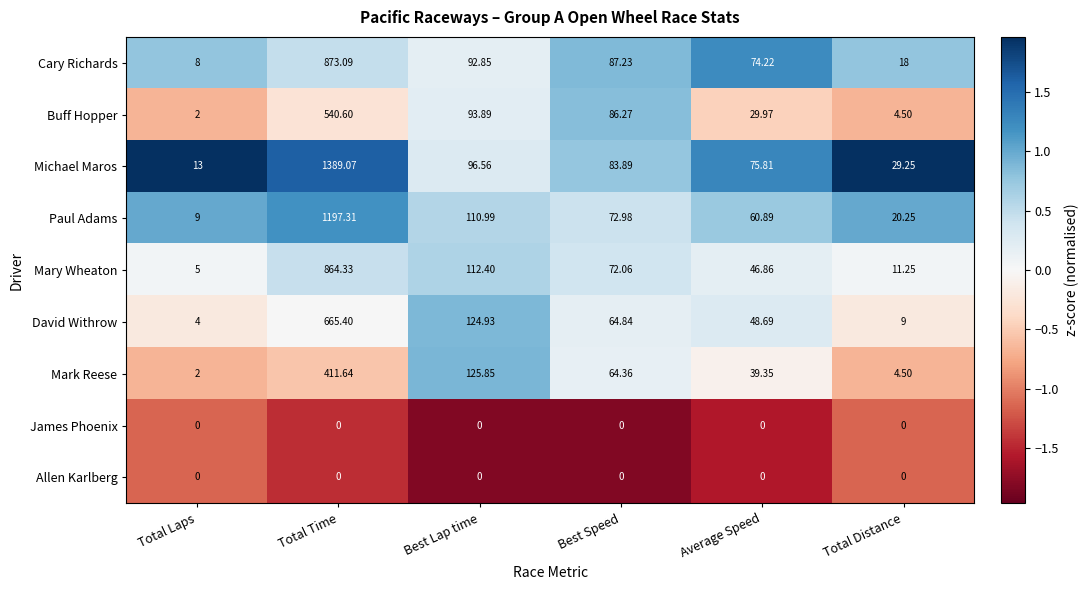

At how many categories does at least one series exceed 0?

6